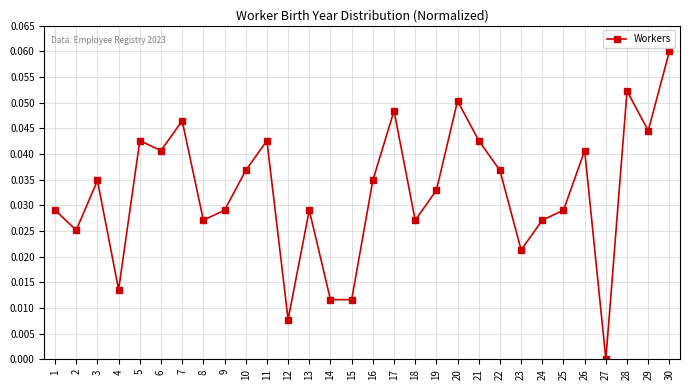

What is the sum of all values?

1.0